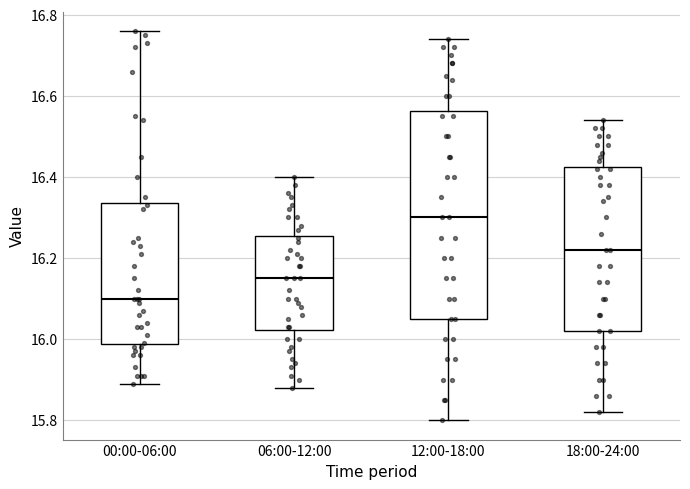

Reading left to right, transcribe this box plot: for each box, give where its median line is, the range the box spans, and where its two whiskers end, as read against the y-axis. The values are not printed on the chart, so give them approximately, as read against the axis.

00:00-06:00: median 16.10, box 15.98 to 16.34, whiskers 15.90 to 16.76
06:00-12:00: median 16.16, box 16.02 to 16.26, whiskers 15.88 to 16.40
12:00-18:00: median 16.30, box 16.06 to 16.56, whiskers 15.80 to 16.74
18:00-24:00: median 16.22, box 16.02 to 16.42, whiskers 15.82 to 16.54